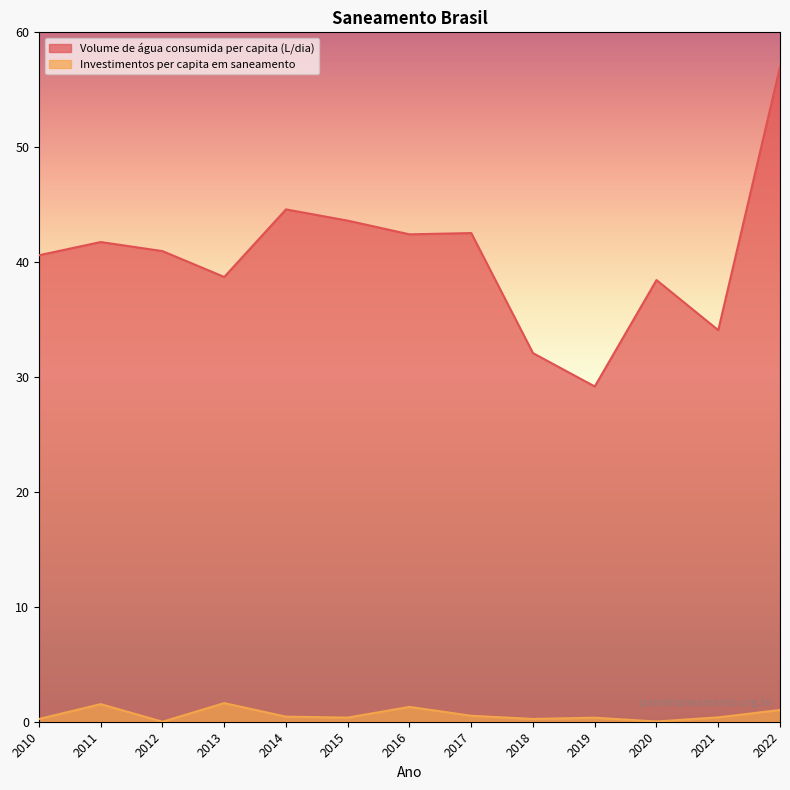

What is the total value across all series at 2019?

29.5